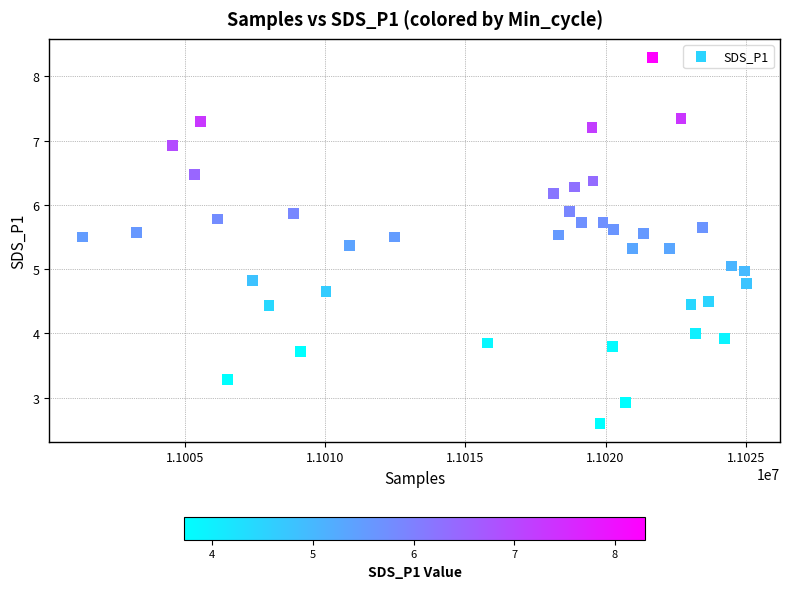

What is the range of Y values (max minus min)?

5.7